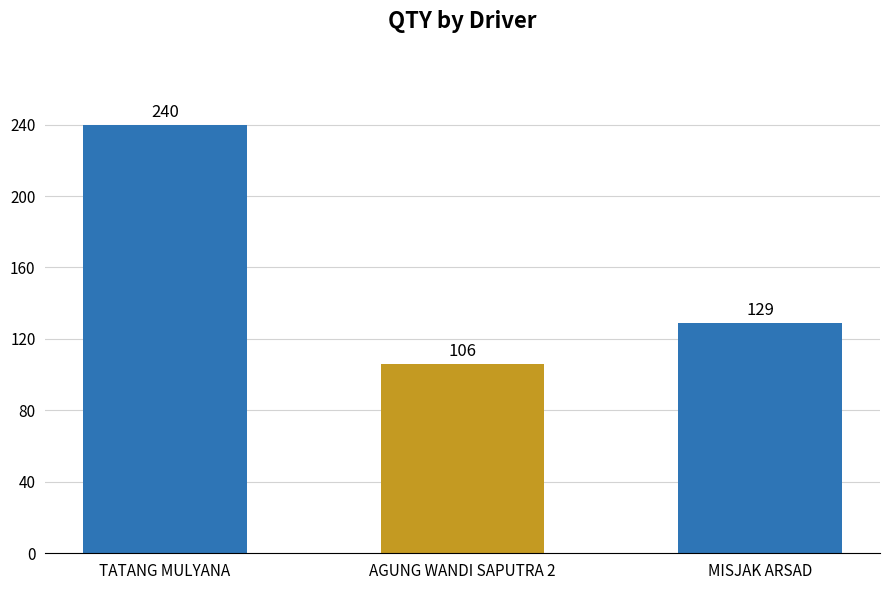

True or false: the data shows 424 at TATANG MULYANA.

False